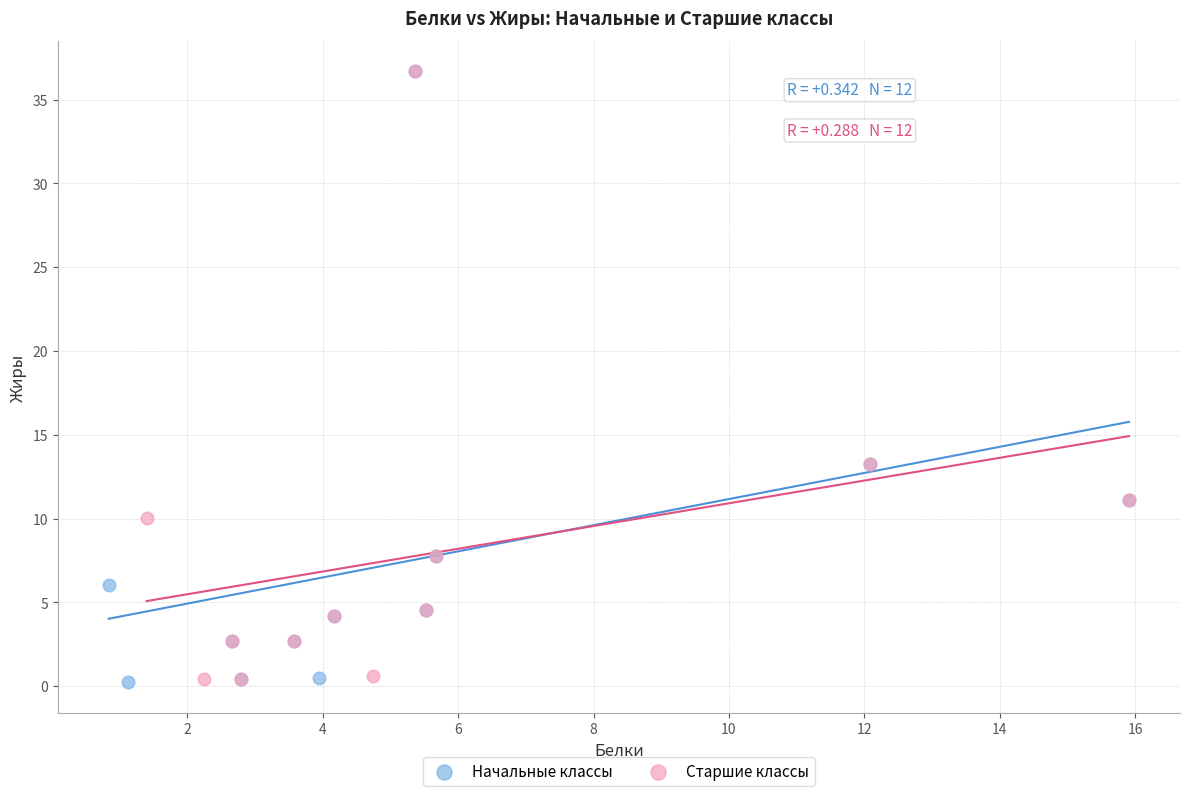

Which series has the widest spread of Y values?

Начальные классы